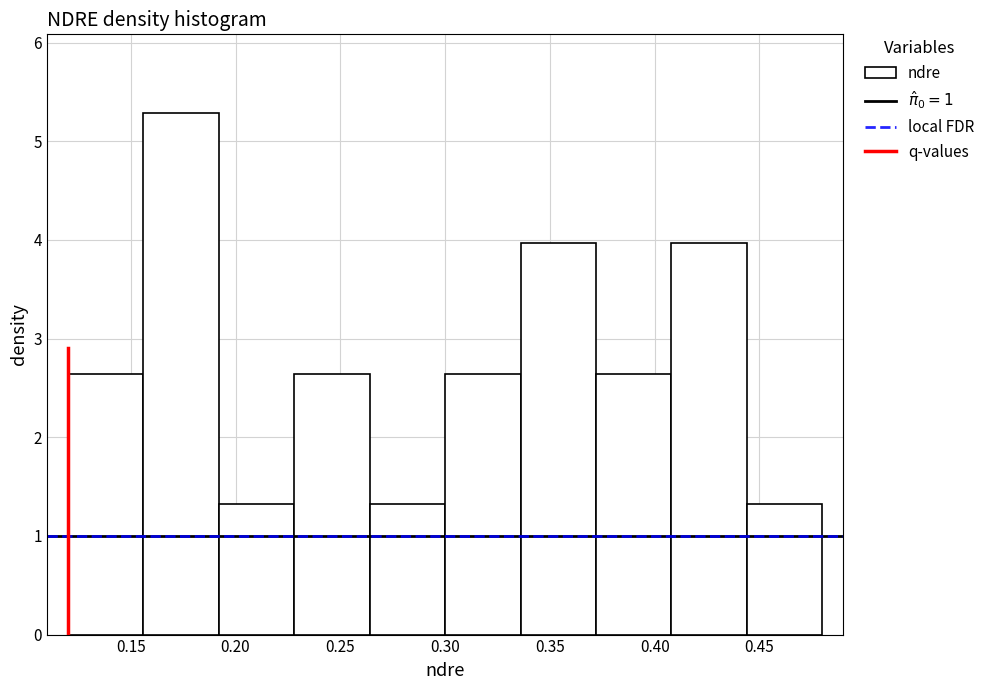

Reading left to right, transcribe this chart: for each bar, give the range it covers on the x-axis and its height. Neither the bar edges nor the heights are printed on the chart, so give them approximately, as read against the axes.

0.120 to 0.156: 2.6
0.156 to 0.192: 5.3
0.192 to 0.228: 1.3
0.228 to 0.264: 2.6
0.264 to 0.300: 1.3
0.300 to 0.336: 2.6
0.336 to 0.372: 4.0
0.372 to 0.408: 2.6
0.408 to 0.444: 4.0
0.444 to 0.480: 1.3